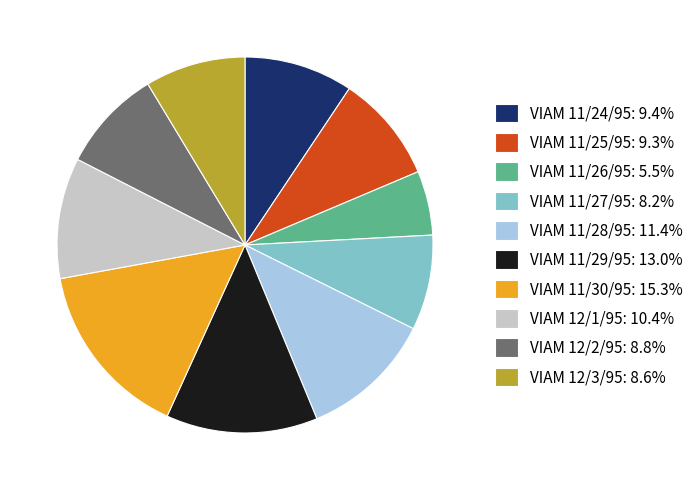

Count the number of slices in the pie.

10